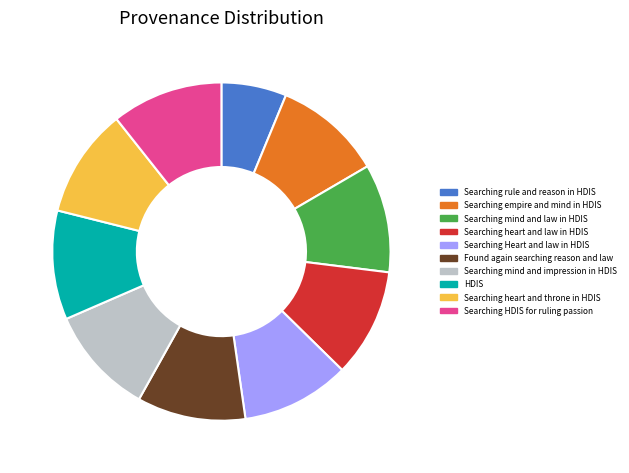

What is the smallest slice in the pie chart?

Searching rule and reason in HDIS